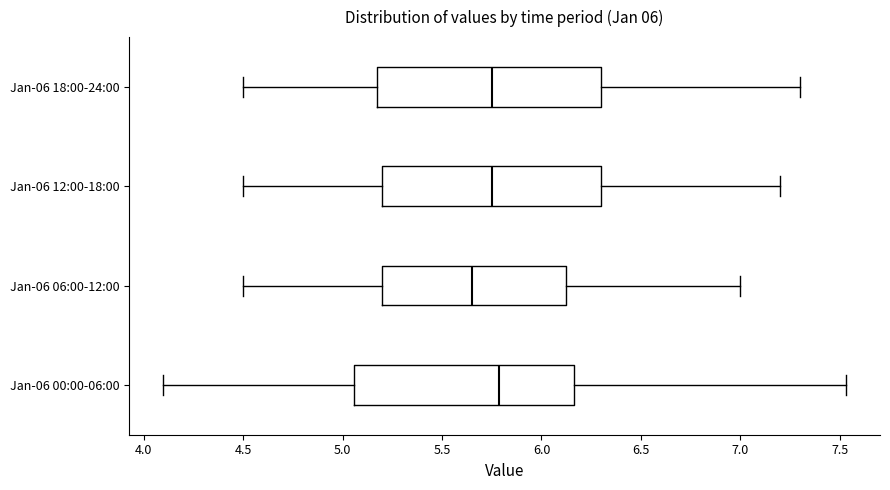

Where does the left whisker of the box for Jan-06 06:00-12:00 end on the x-axis? The values are not printed on the chart, so give them approximately, as read against the axis.

4.50